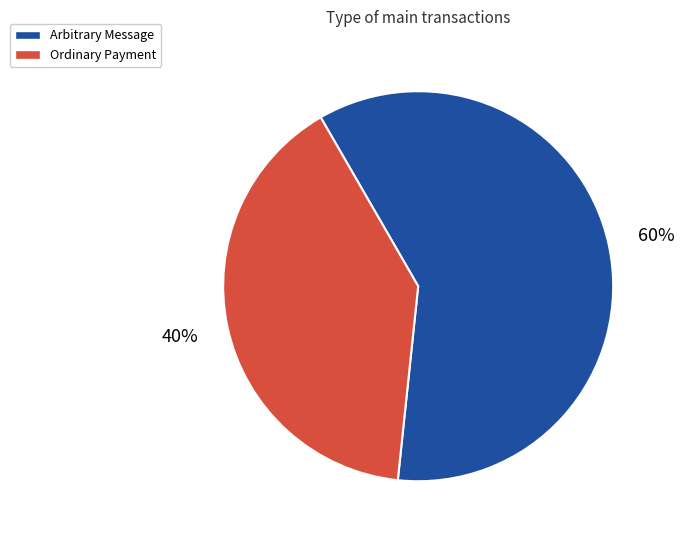

Rank the categories by value from highest to lowest.

Arbitrary Message, Ordinary Payment